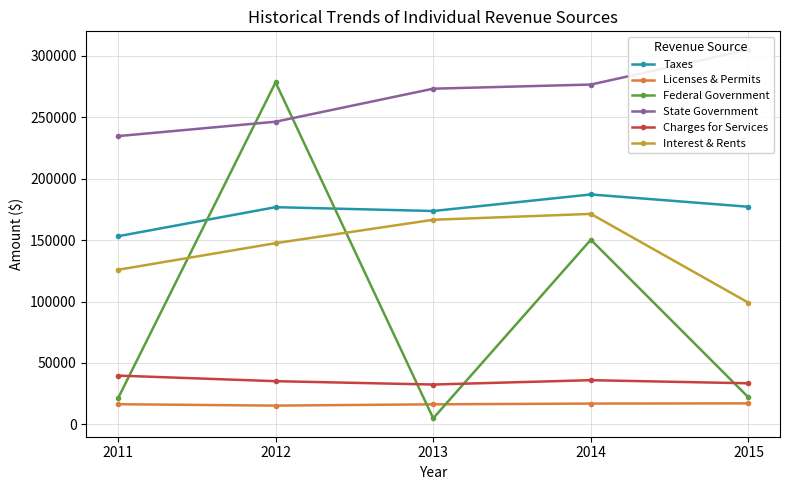

True or false: Charges for Services and Interest & Rents intersect in this chart.

False